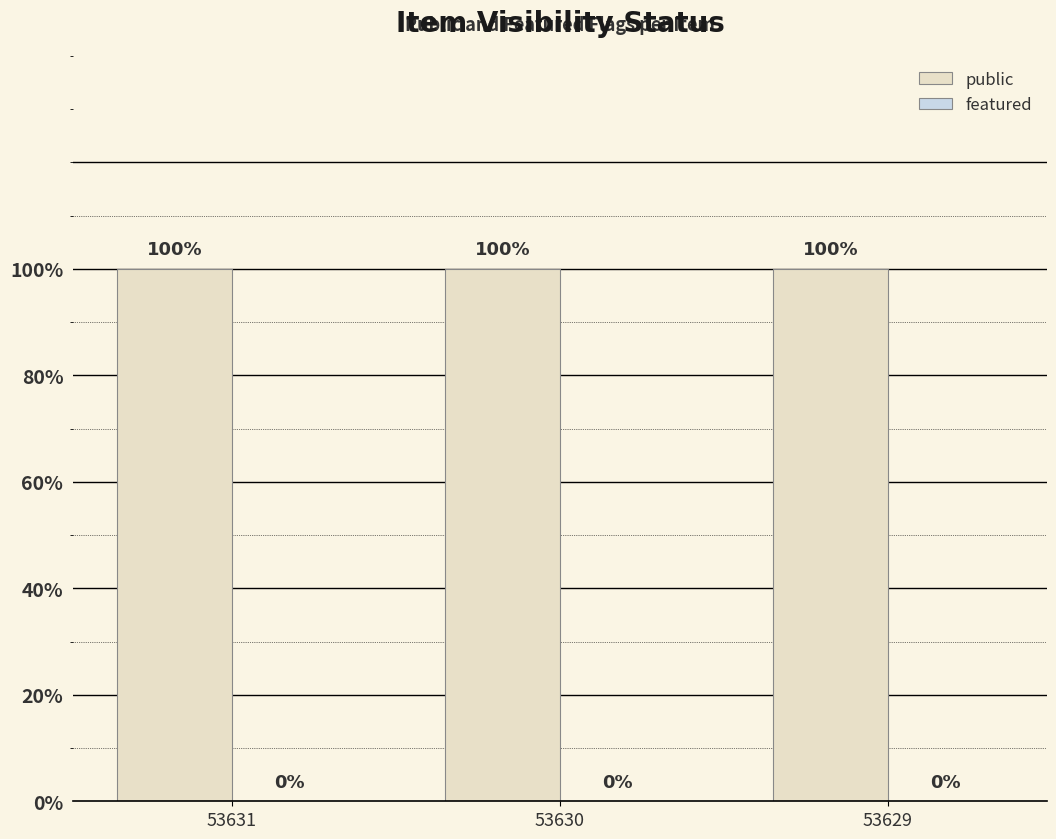

At which label is public closest to 1?

53631